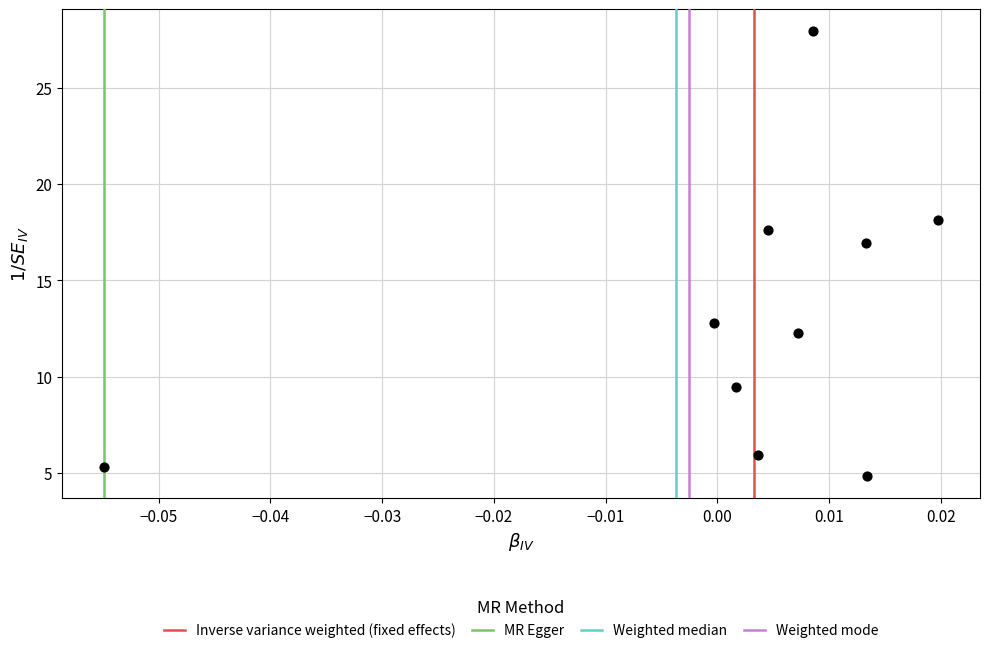

What is the average Y value?

13.1